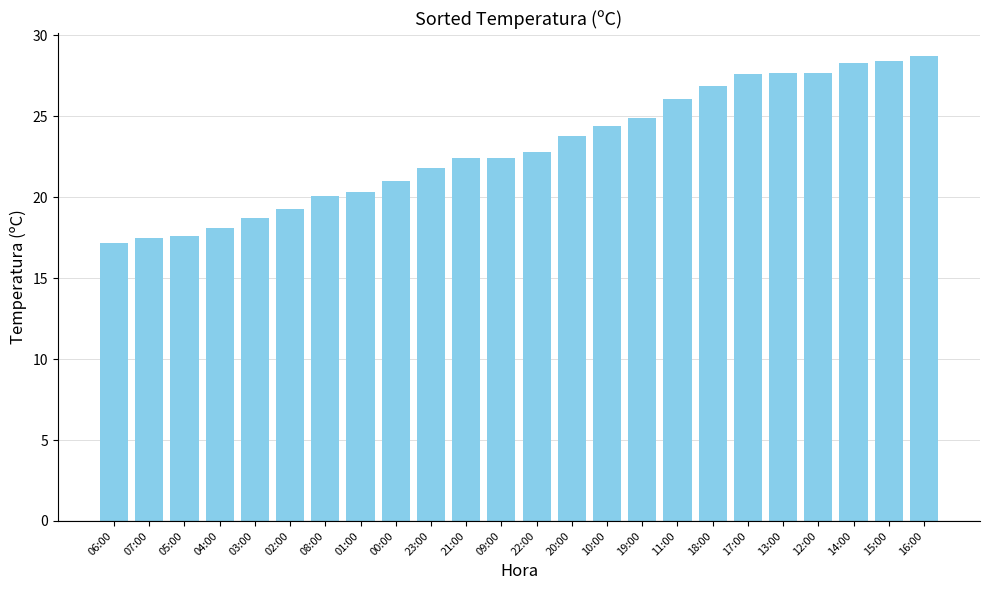

How many categories are shown in the chart?

24